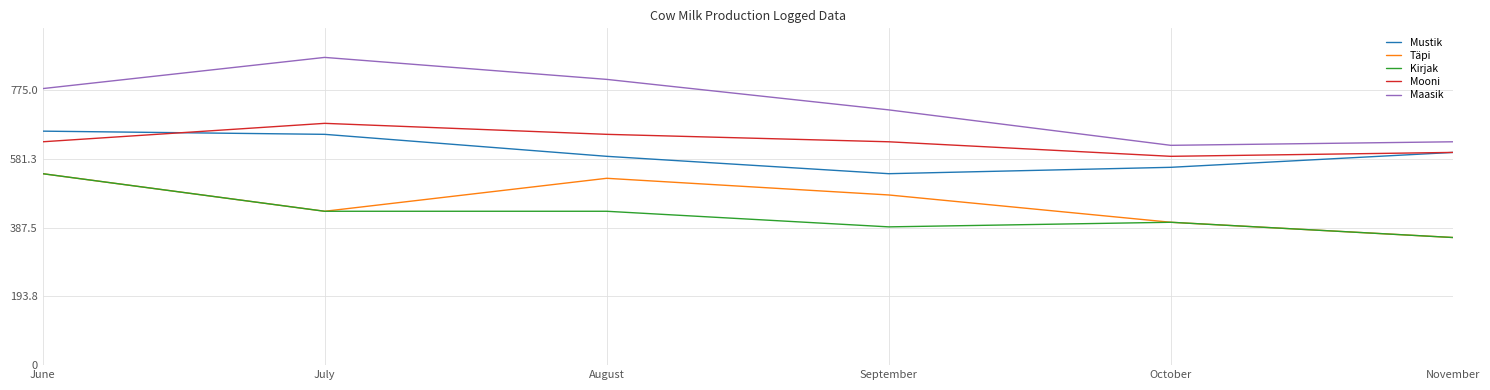

Read the Maasik value at October.

620